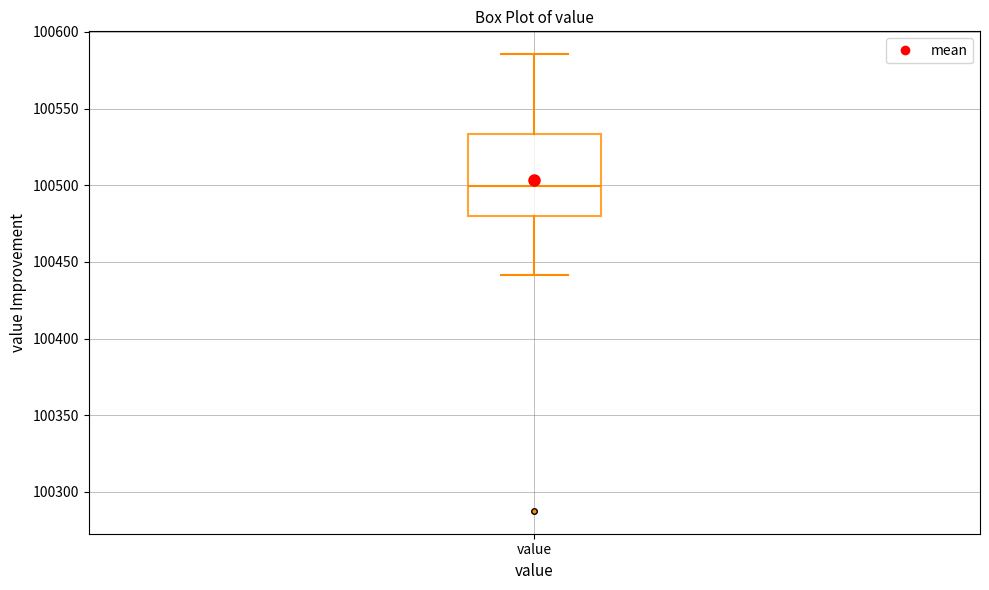

Transcribe this box plot: give where the median line is, the range the box spans, and where the two whiskers end, as read against the y-axis. The values are not printed on the chart, so give them approximately, as read against the axis.

median 100500, box 100480 to 100535, whiskers 100440 to 100585